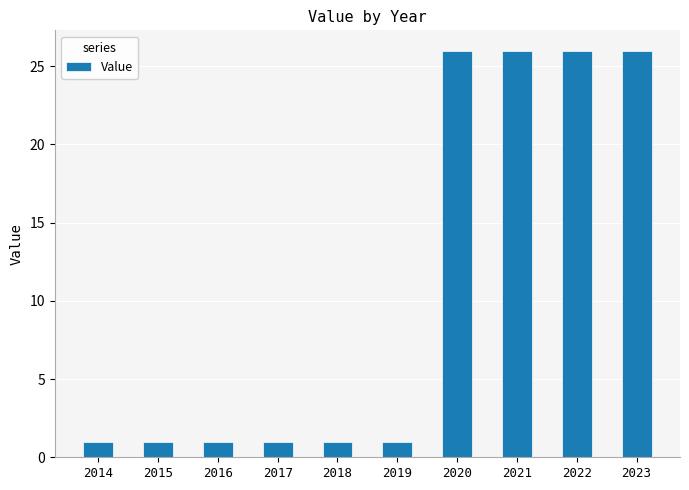

What is the value of the 4th bar from the left?

1